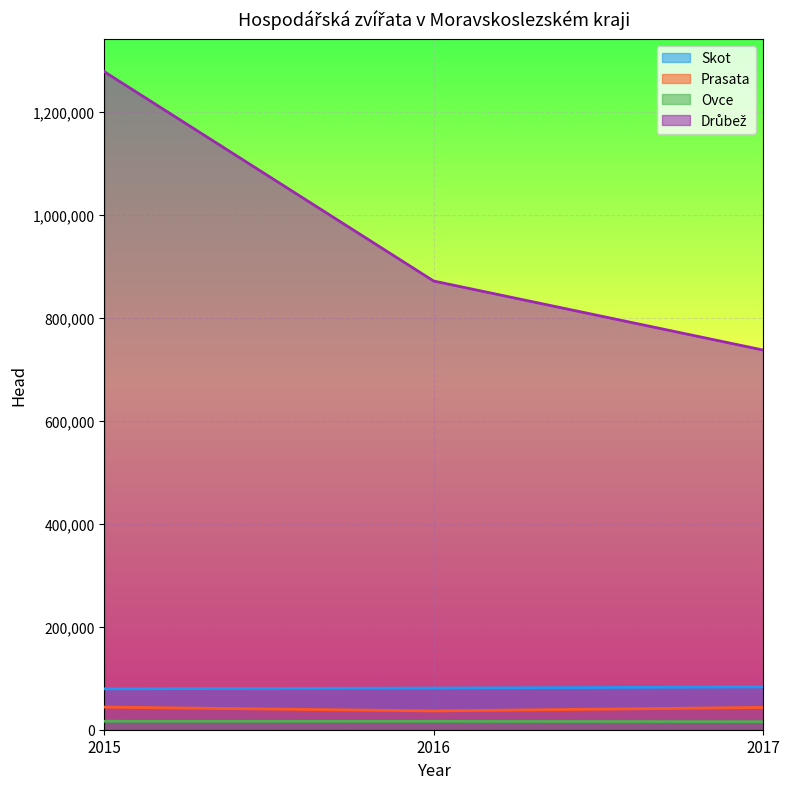

What is the spread (max minus min) of values at 2016?

854948